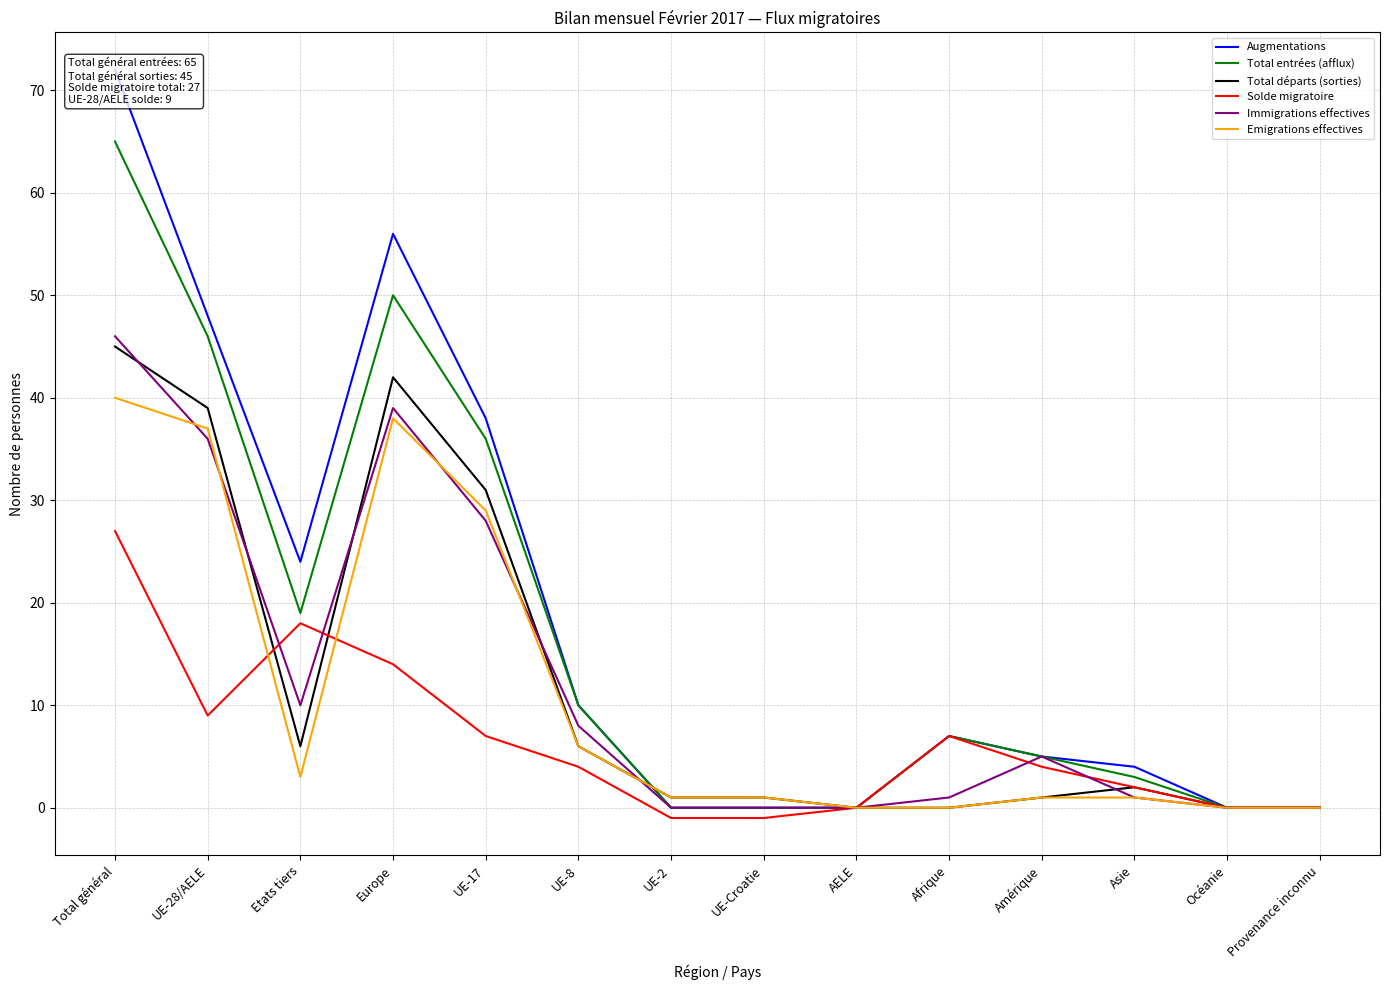

How many interior local valleys does the Solde migratoire series have?

1